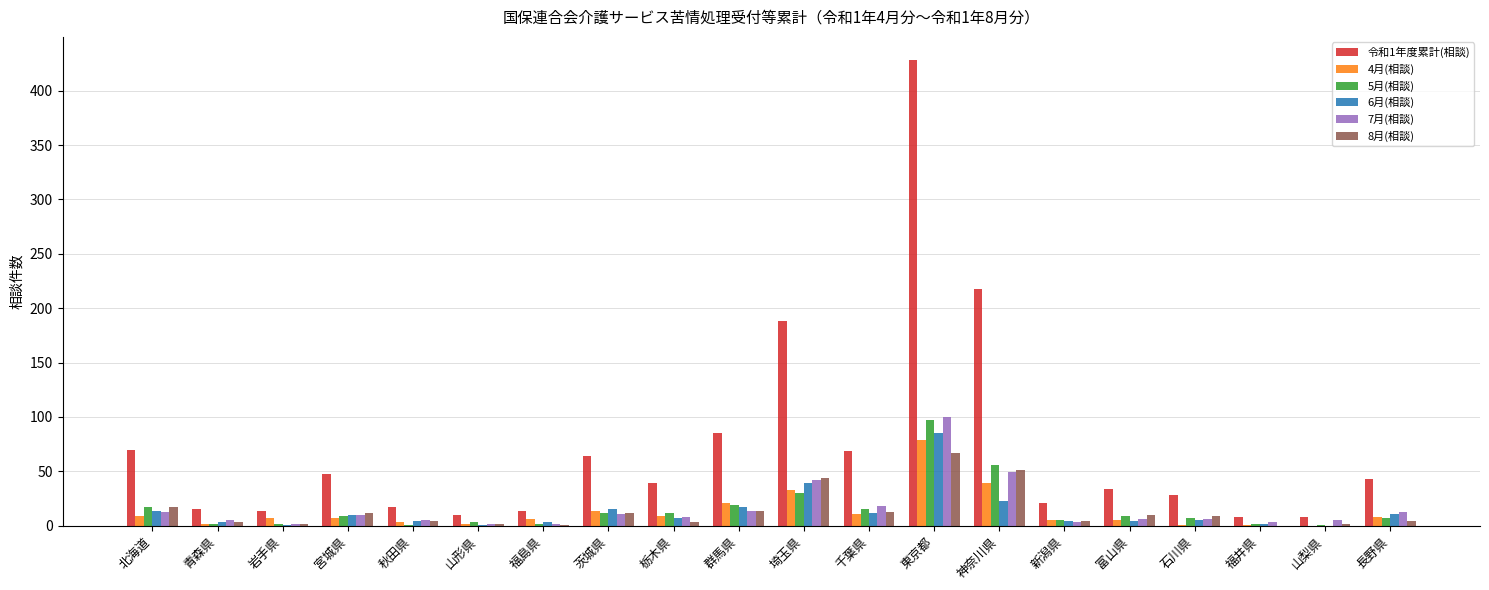

Is the value of 6月(相談) at 群馬県 greater than the value of 7月(相談) at 福島県?

Yes